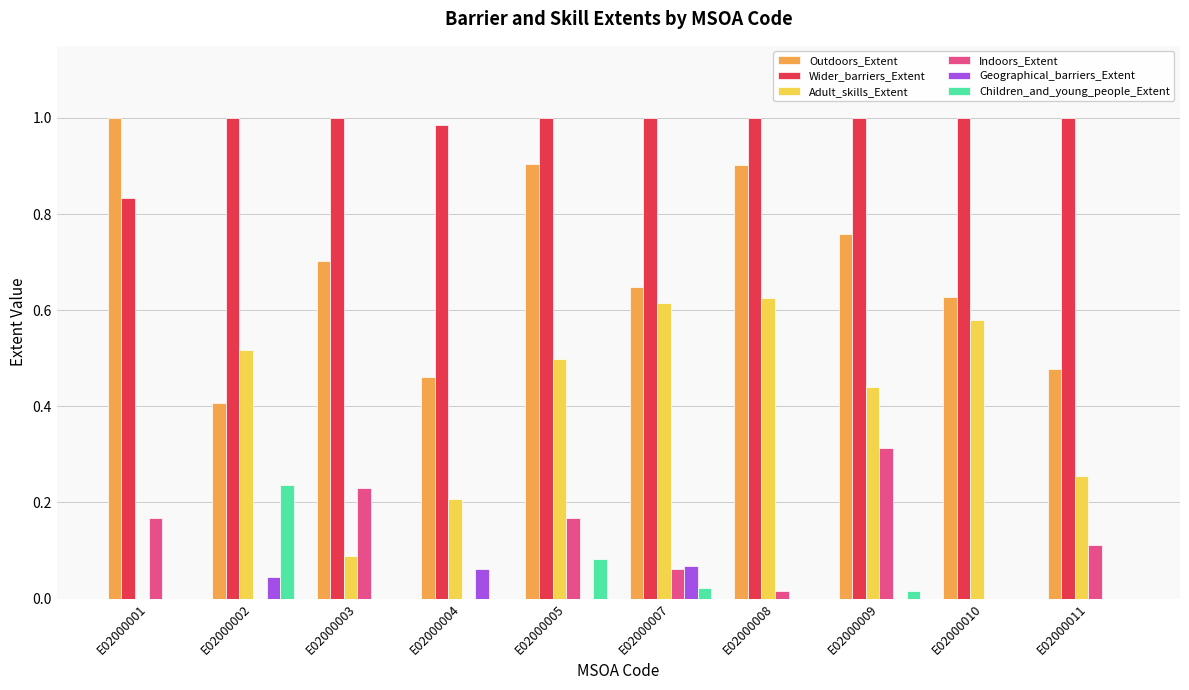

Between E02000002 and E02000004, which series saw the biggest shift?

Adult_skills_Extent